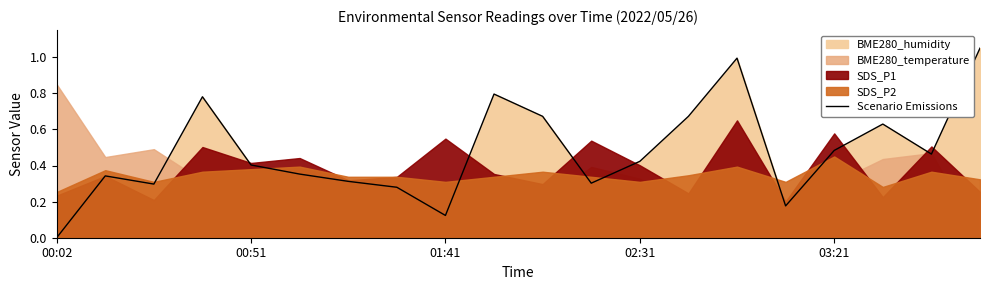

How many lines are shown in the chart?

1